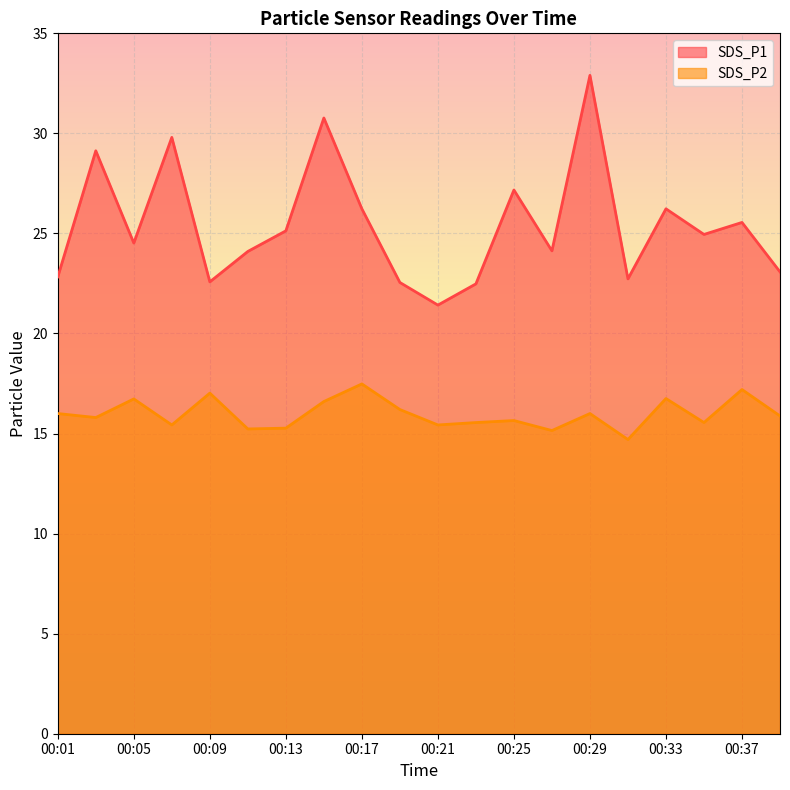

Reading left to right, extract all data points from this chart.

SDS_P1: 22.8	29.1	24.5	29.8	22.6	24.1	25.1	30.8	26.2	22.6	21.4	22.5	27.2	24.1	32.9	22.7	26.2	24.9	25.6	23.1
SDS_P2: 16.0	15.8	16.7	15.4	17.0	15.2	15.3	16.6	17.5	16.2	15.4	15.6	15.7	15.2	16.0	14.7	16.8	15.6	17.2	15.9